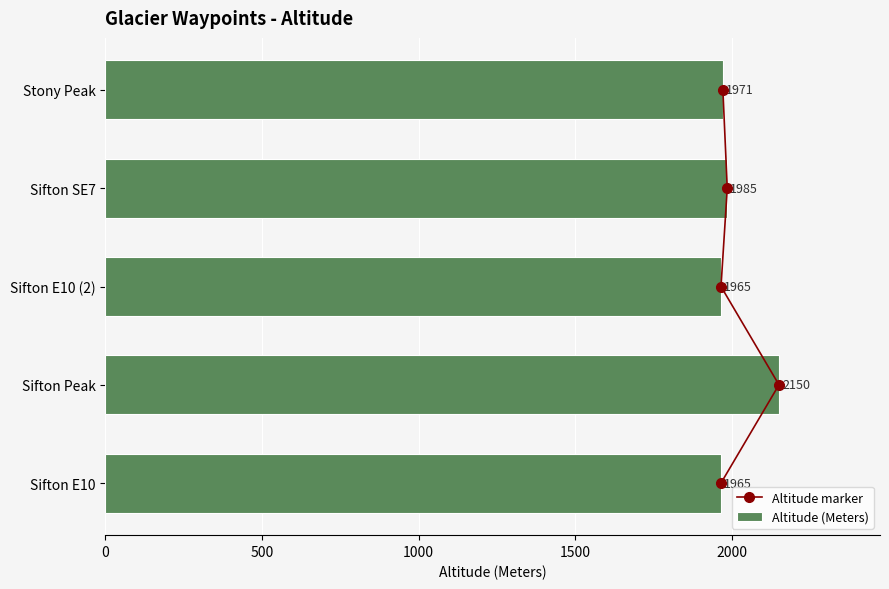

The value of Altitude (Meters) at Sifton E10 is 1965. True or false?

True